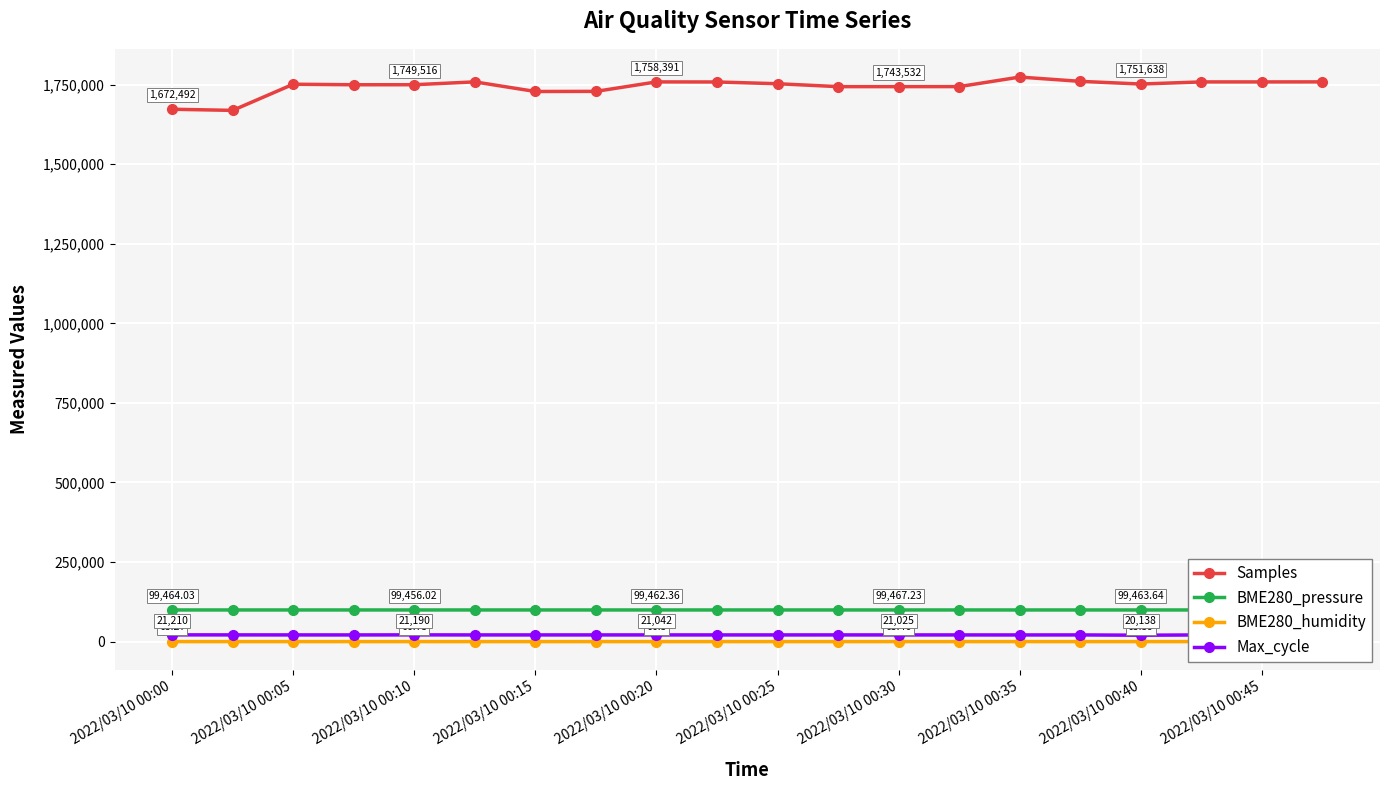

True or false: Max_cycle has more than 1 interior local peaks.

True